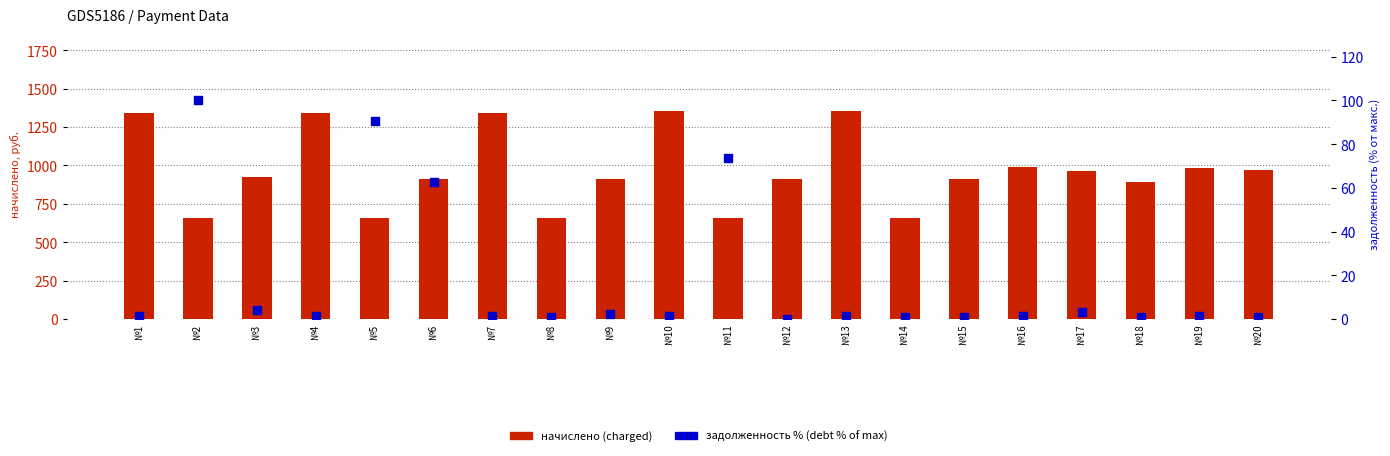

At how many categories does at least one series exceed 597?

20